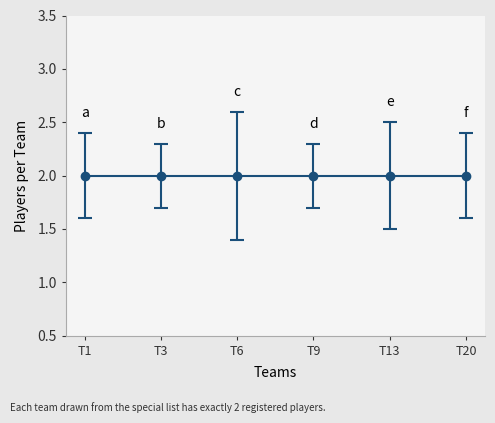

True or false: Players per Team and Error cross at least once.

False